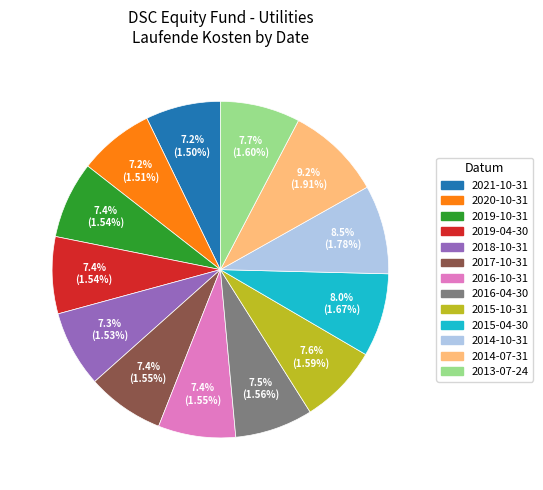

Approximately how many times larger is the value at 2016-10-31 compared to 2020-10-31?

1.0